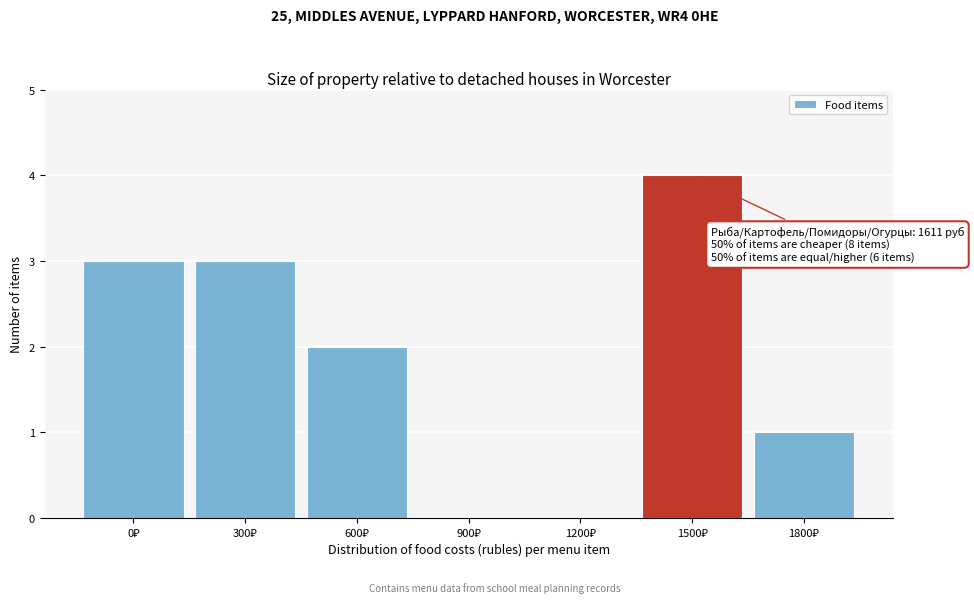

What is the greatest value displayed?

4